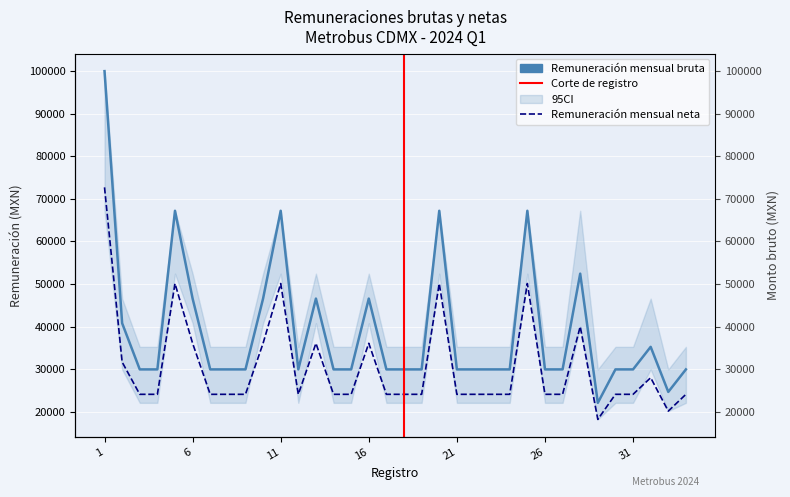

Which category has the lowest value in the Remuneración mensual bruta series?

29